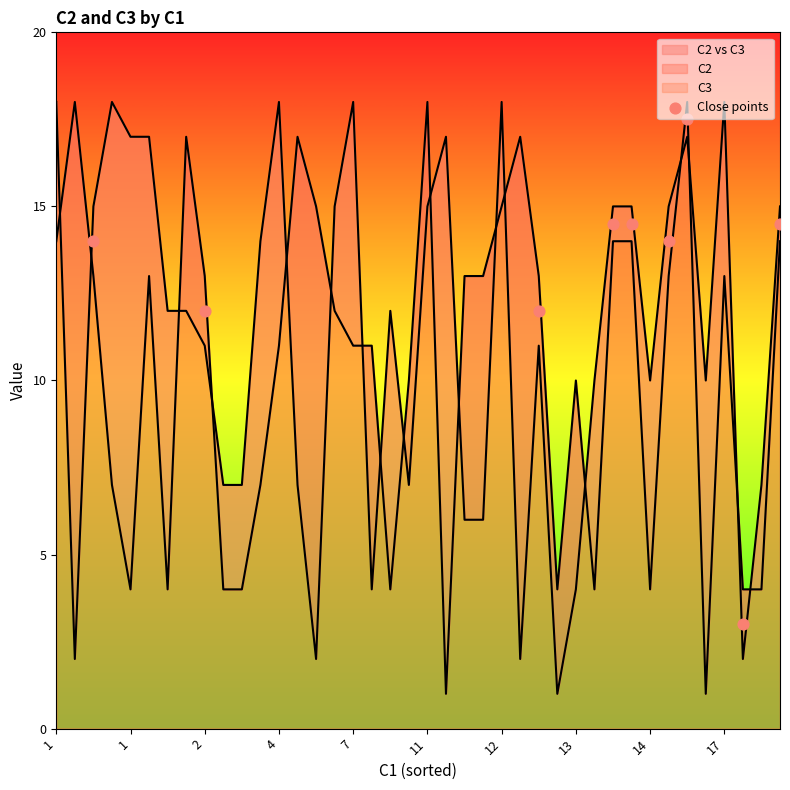

Approximately how many times larger is the value at 1 compared to 11?

0.9